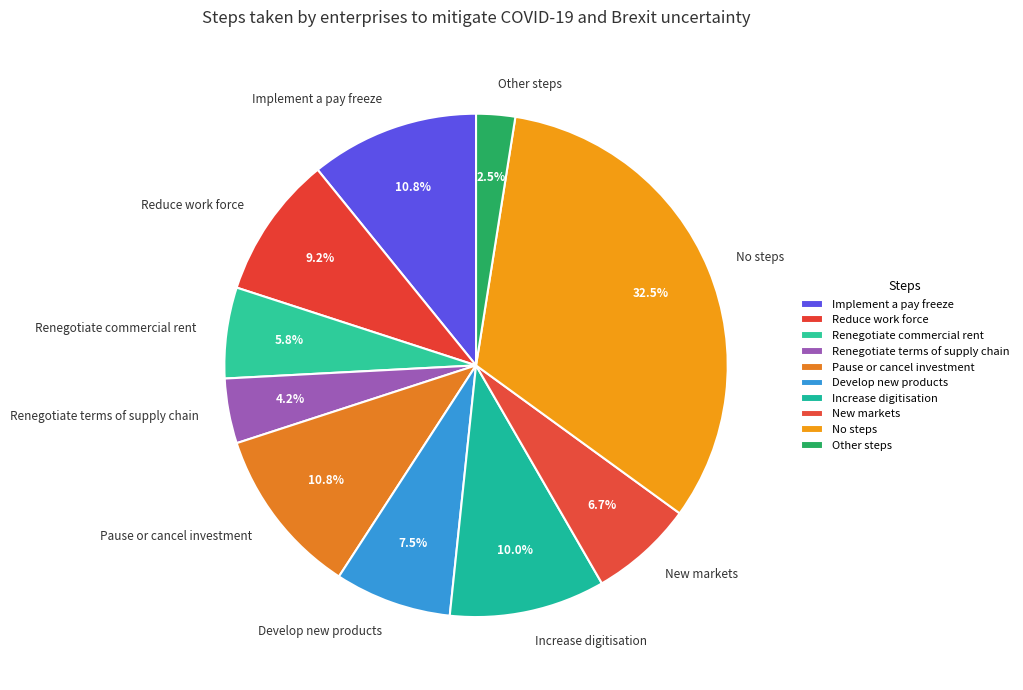

How many slices are in this pie chart?

10